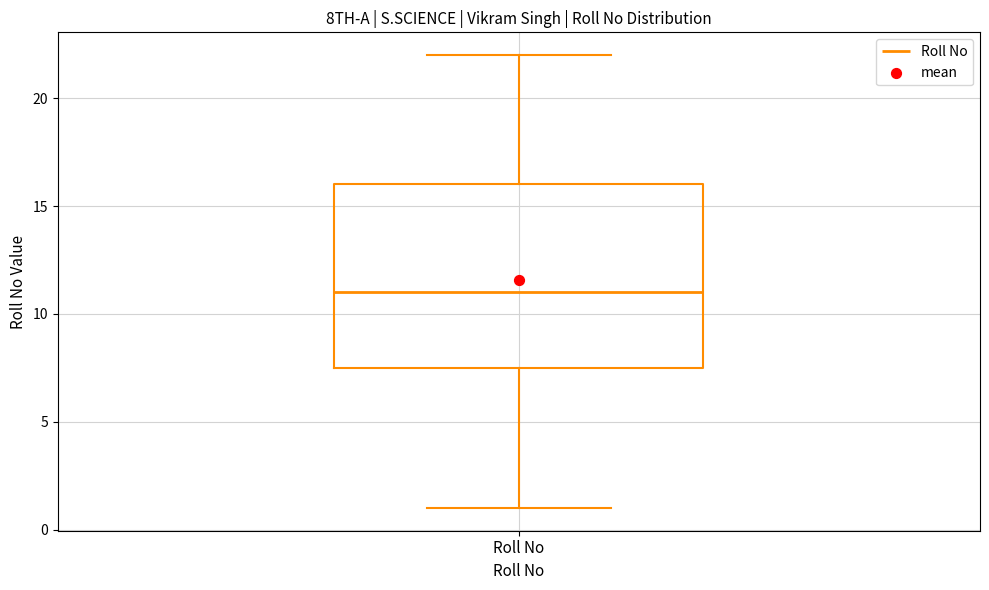

Read this box plot against the y-axis: the position of the median line, the range covered by the box, and the ends of both whiskers. The values are not printed on the chart, so give them approximately, as read against the axis.

median 11.0, box 7.5 to 16.0, whiskers 1.0 to 22.0